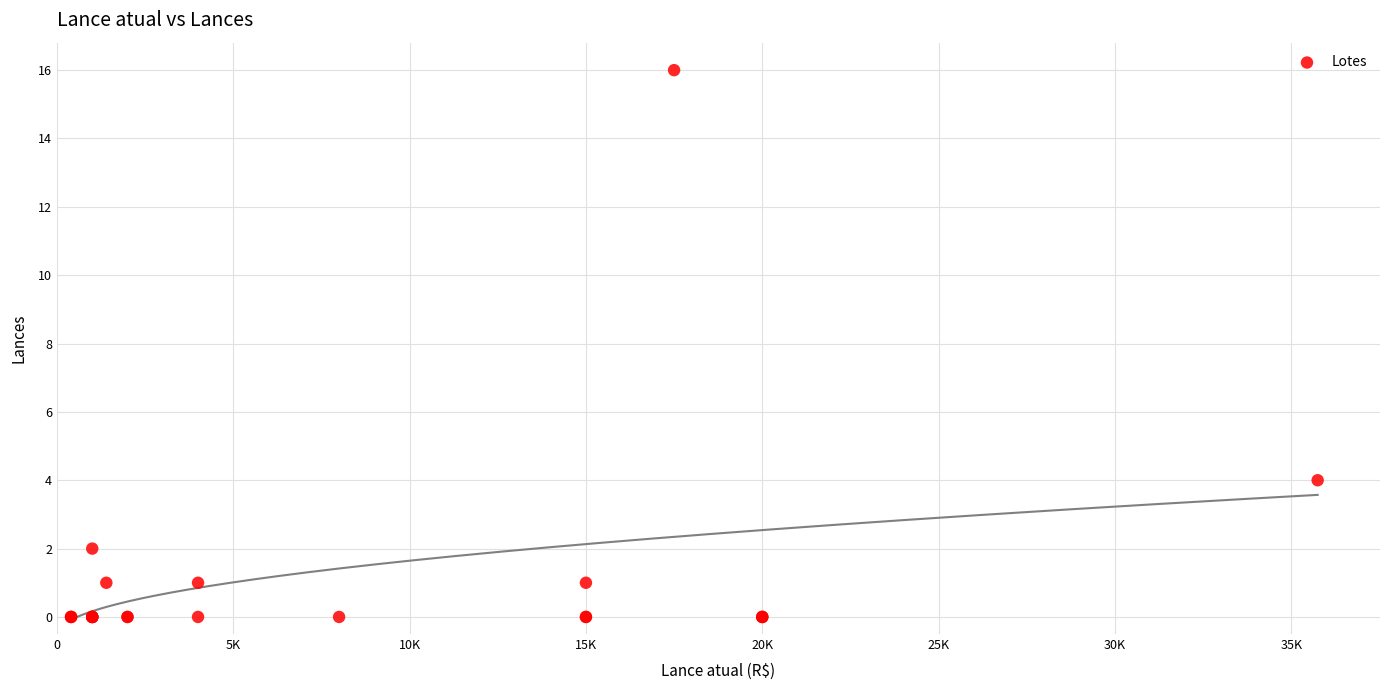

What Y value in the scatter plot is closest to 8?

4